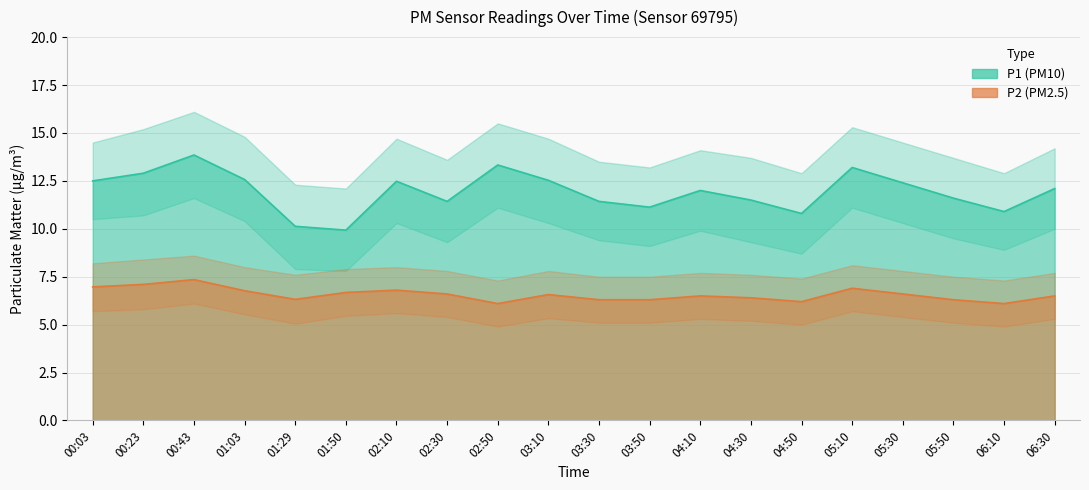

What is the value of the P2 point at the 19th from the left?

6.1